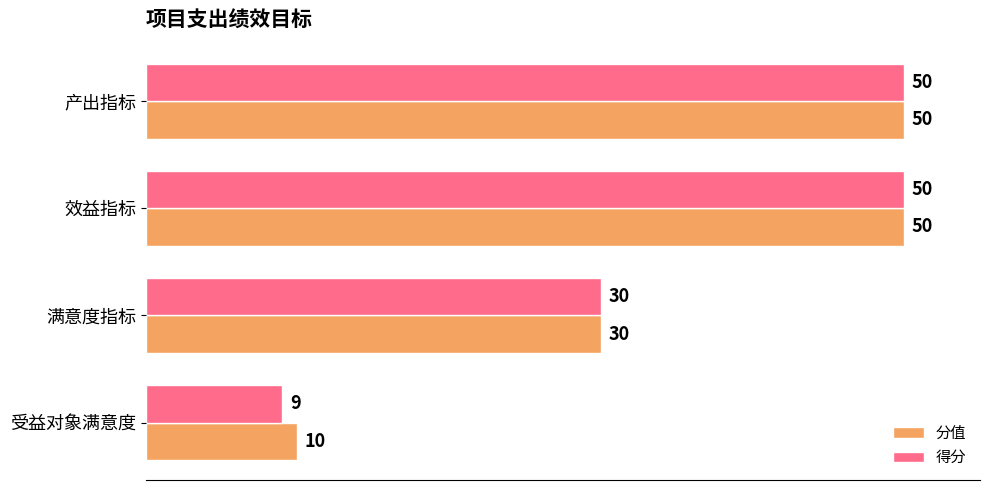

The 分值 series shows 50 at 效益指标. True or false?

True